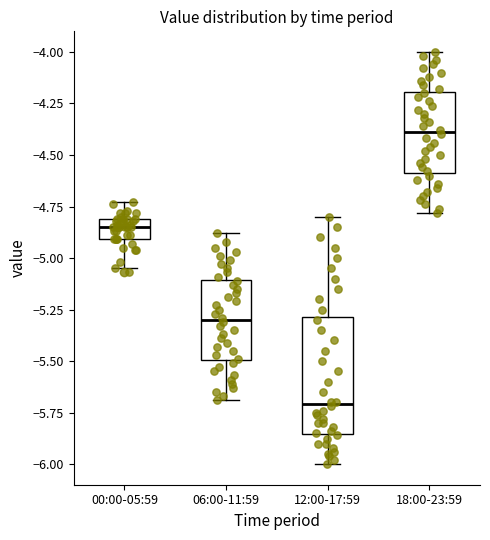

Where does the median line of the box for 06:00-11:59 sit on the y-axis? The values are not printed on the chart, so give them approximately, as read against the axis.

-5.30